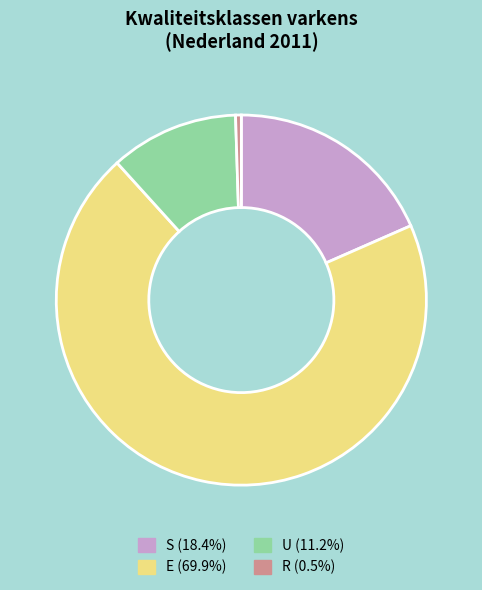

Rank the categories by value from highest to lowest.

E, S, U, R